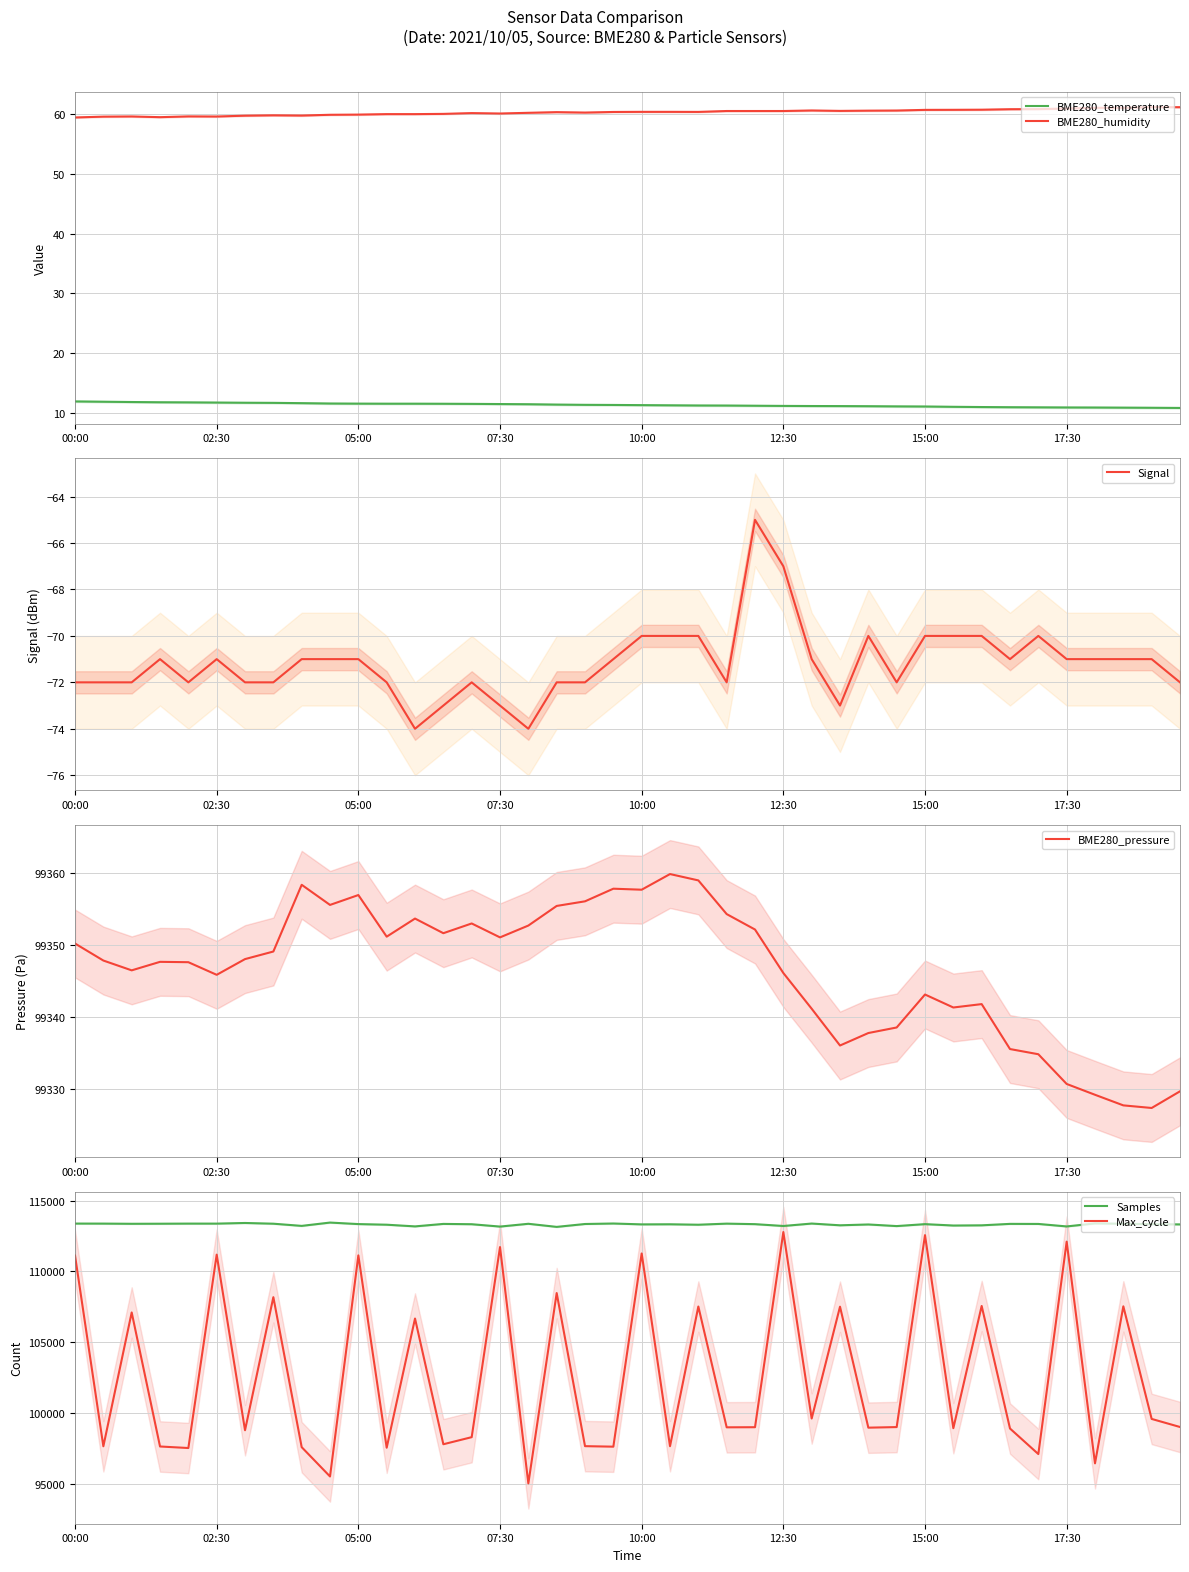

True or false: Samples and BME280_pressure cross at least once.

False